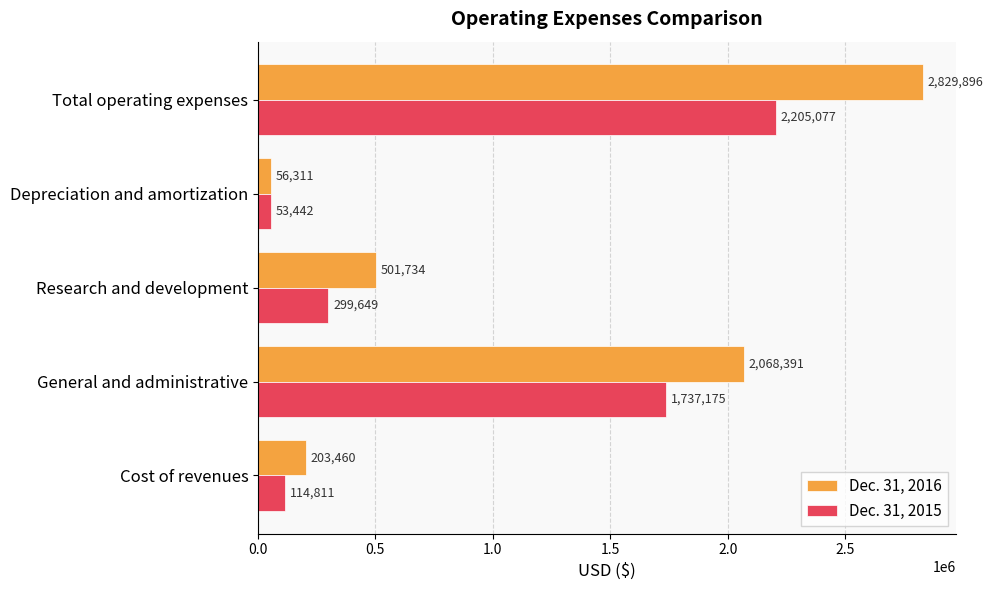

The Dec. 31, 2015 series shows 53442 at Depreciation and amortization. True or false?

True